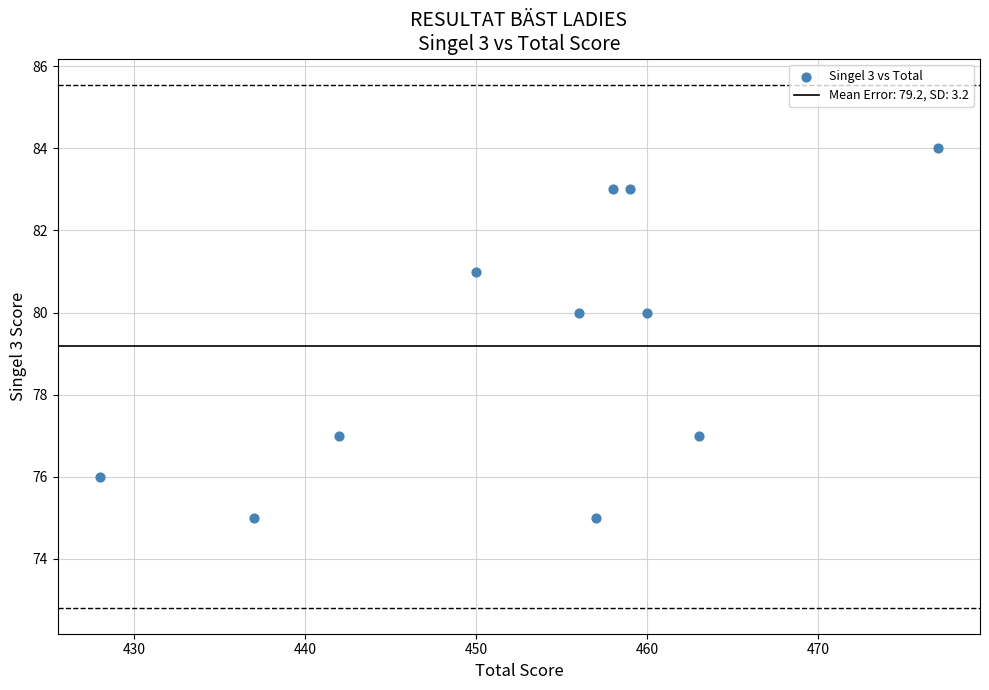

What is the range of X values (max minus min)?

49